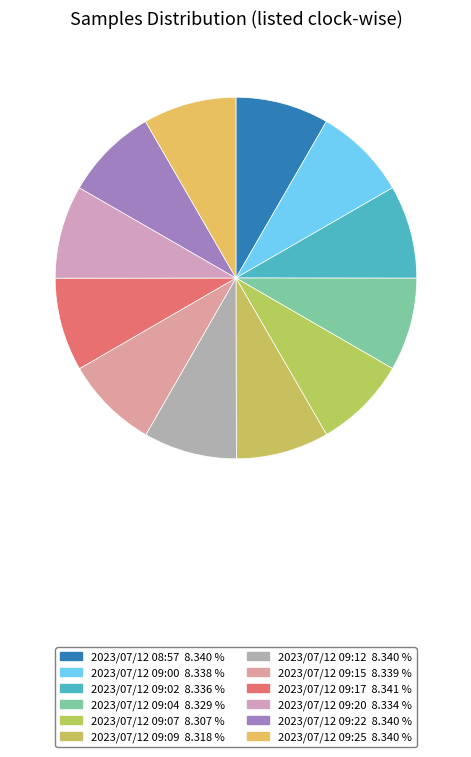

How many slices are in this pie chart?

12